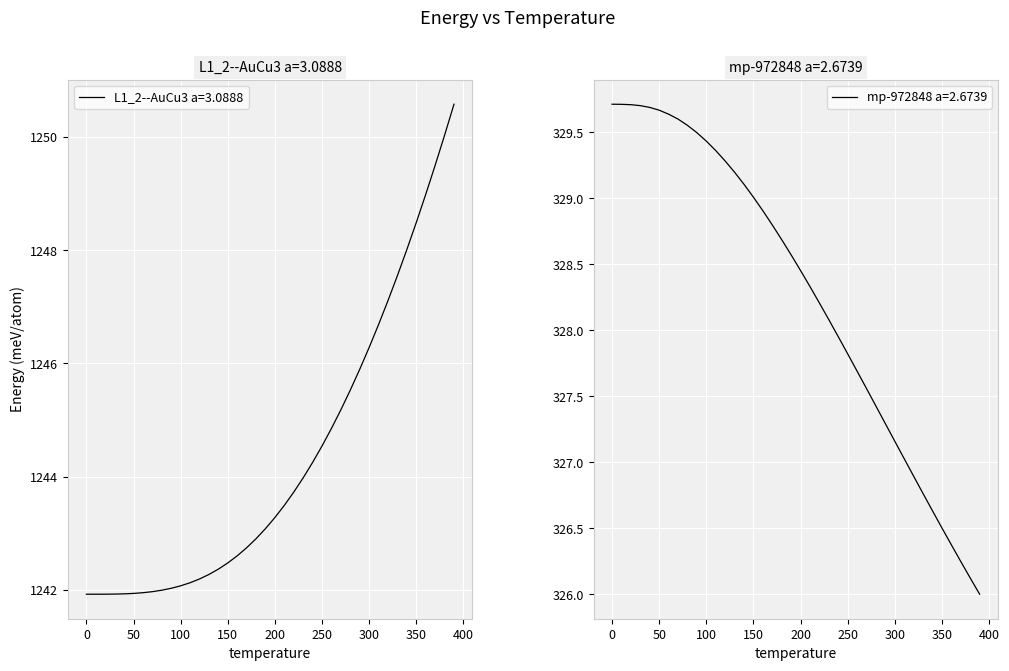

Reading left to right, transcribe all the data shown in this chart.

L1_2--AuCu3 a=3.0888: 1241.9	1241.9	1241.9	1241.9	1241.9	1241.9	1241.9	1242.0	1242.0	1242.0	1242.1	1242.1	1242.2	1242.3	1242.4	1242.5	1242.6	1242.7	1242.9	1243.1	1243.3	1243.5	1243.7	1244.0	1244.3	1244.5	1244.9	1245.2	1245.5	1245.9	1246.3	1246.7	1247.1	1247.6	1248.0	1248.5	1249.0	1249.5	1250.0	1250.6
mp-972848 a=2.6739: 329.7	329.7	329.7	329.7	329.7	329.7	329.6	329.6	329.6	329.5	329.4	329.4	329.3	329.2	329.1	329.0	328.9	328.8	328.7	328.6	328.5	328.3	328.2	328.1	328.0	327.8	327.7	327.6	327.4	327.3	327.2	327.0	326.9	326.8	326.6	326.5	326.4	326.2	326.1	326.0